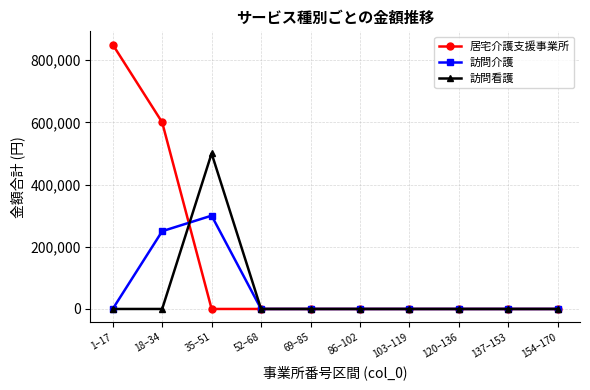

Reading left to right, extract all data points from this chart.

居宅介護支援事業所: 850000	600000	0	0	0	0	0	0	0	0
訪問介護: 0	250000	300000	0	0	0	0	0	0	0
訪問看護: 0	0	500000	0	0	0	0	0	0	0